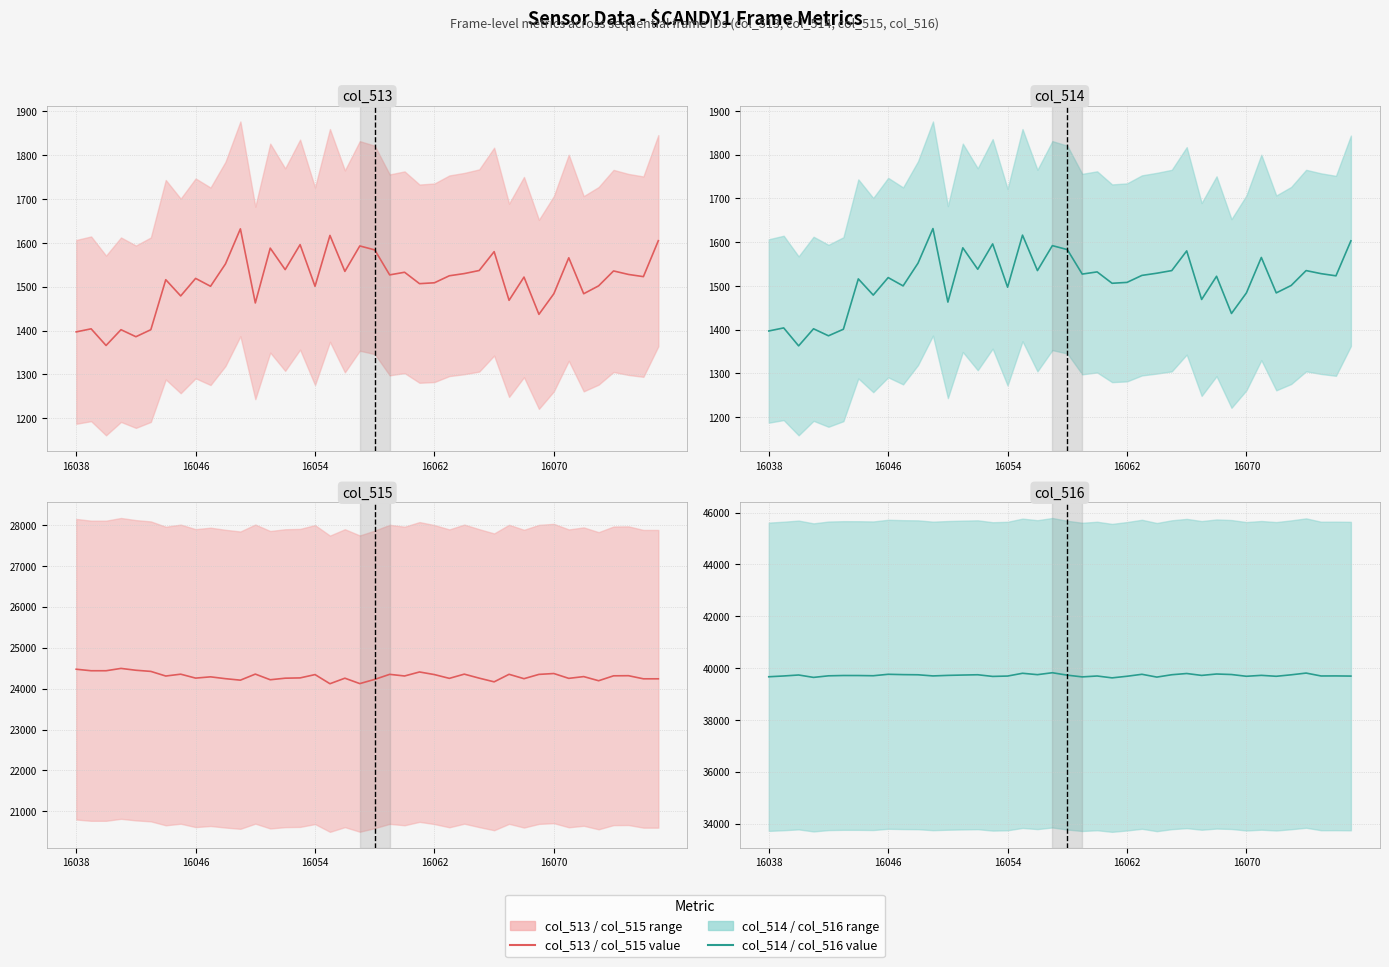

What is the spread (max minus min) of values at 16070?

38199